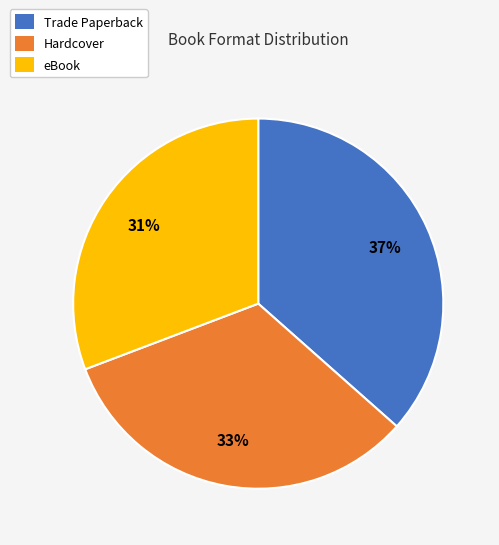

Does Trade Paperback account for over 50% of the chart?

No